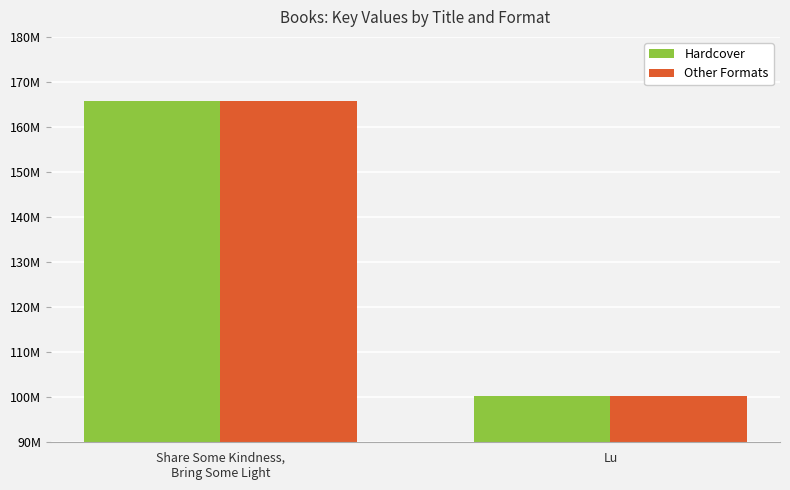

What are all the series names shown in the legend?

Hardcover, Other Formats